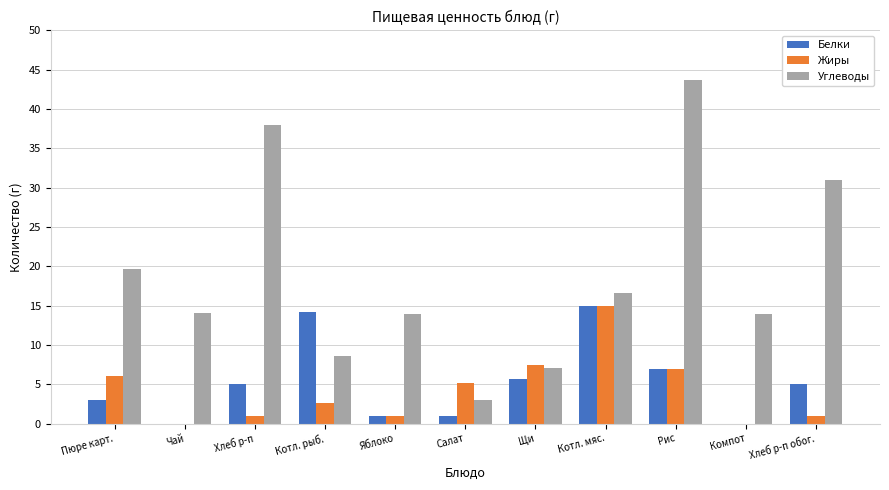

Is it true that Белки equals 14.2 at Котл. рыб.?

True